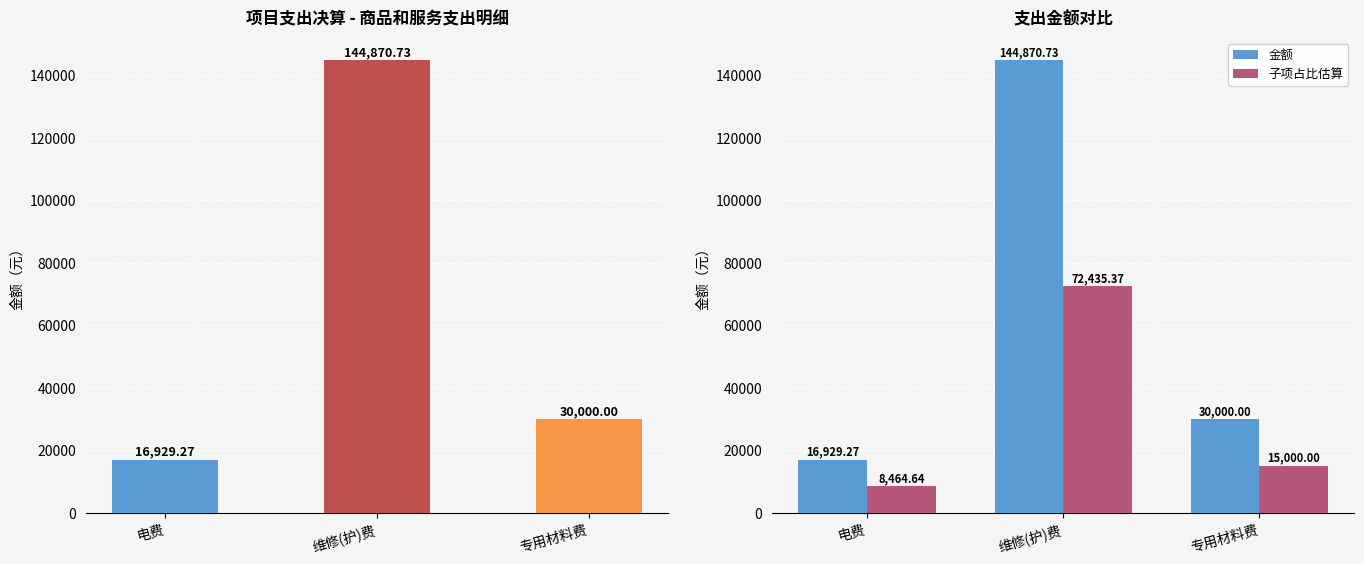

Which series has the widest spread of values?

商品和服务支出子项